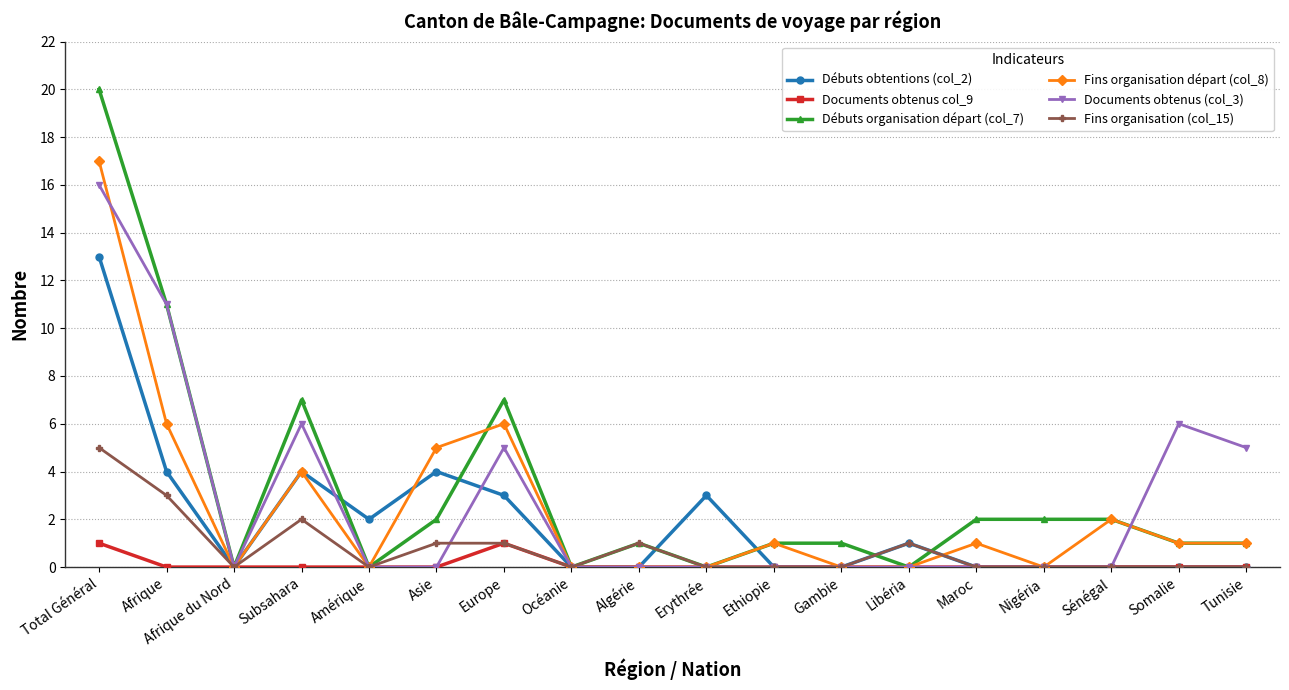

What is the difference between the highest and lowest values at Nigéria?

2